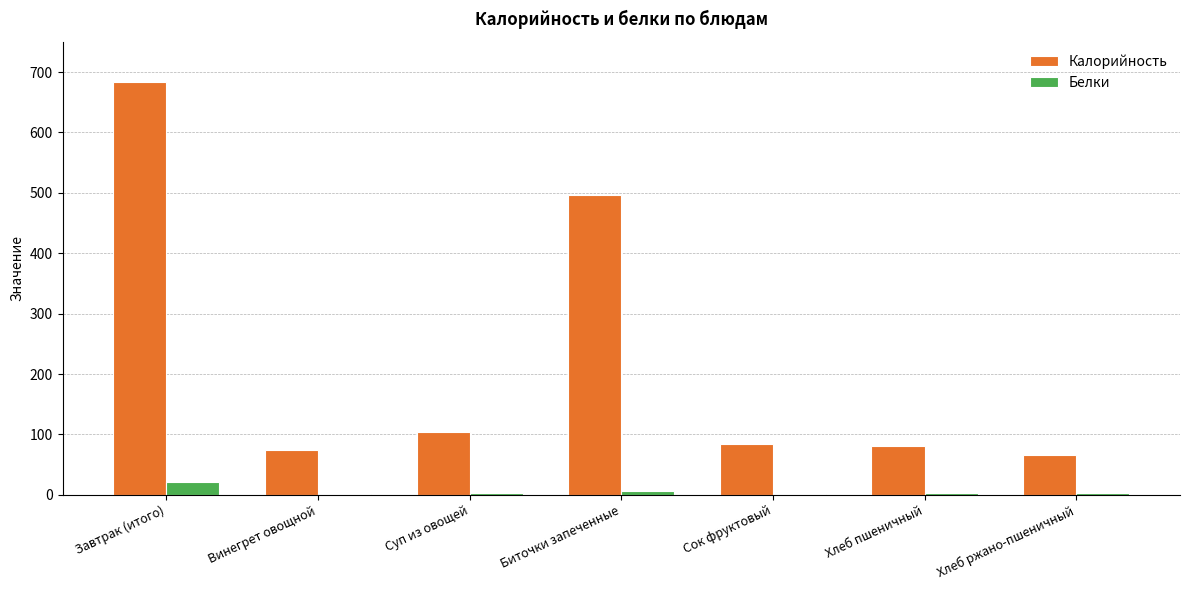

What value does the Калорийность series have at Биточки запеченные?

497.0